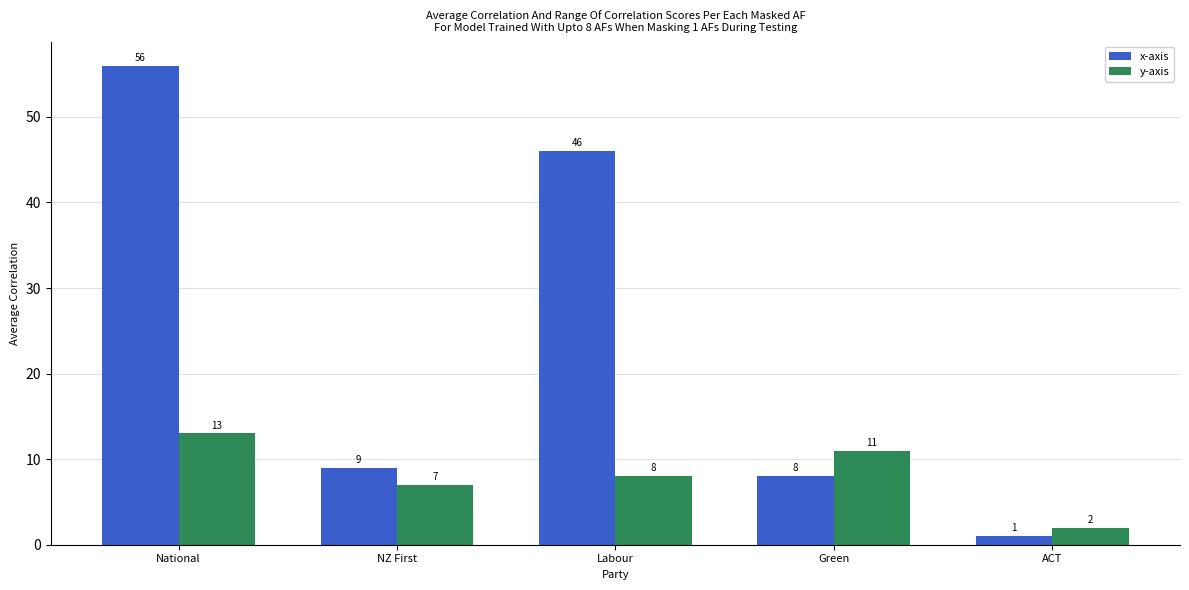

What position from the right is ACT?

1